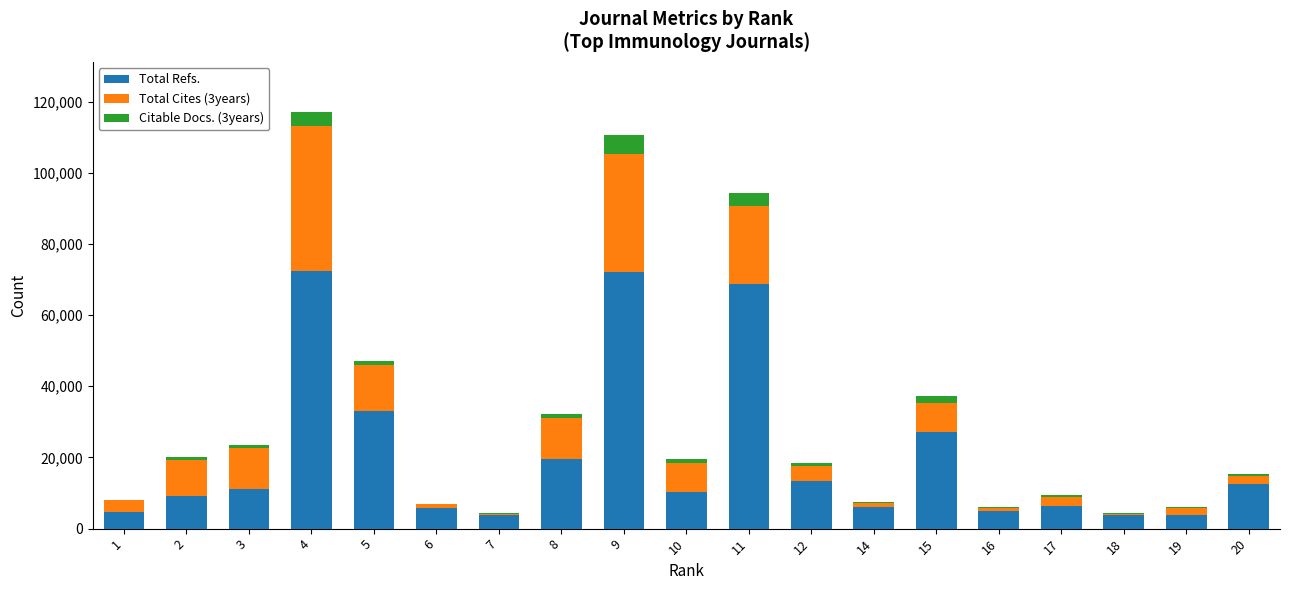

What is the sum of all Total Refs. values?

388615